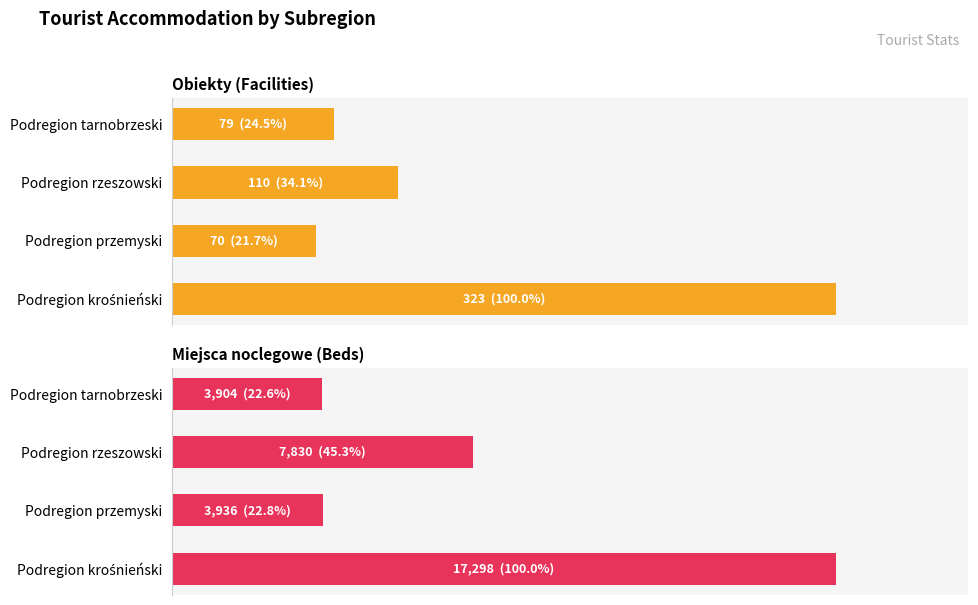

Which series has the widest spread of values?

Obiekty (Facilities)